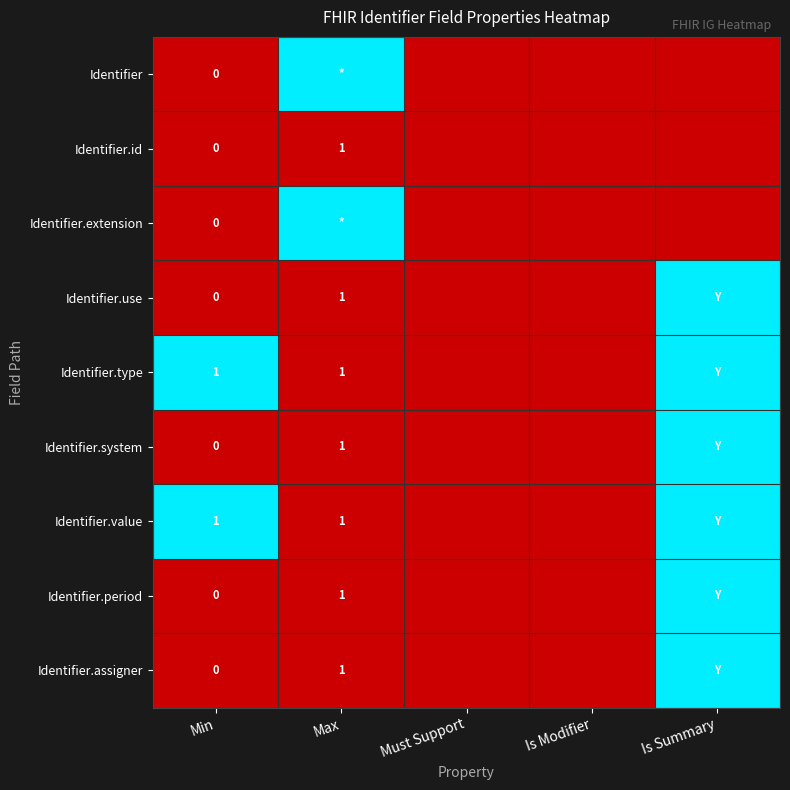

At which category does the chart reach its peak across all series?

Max